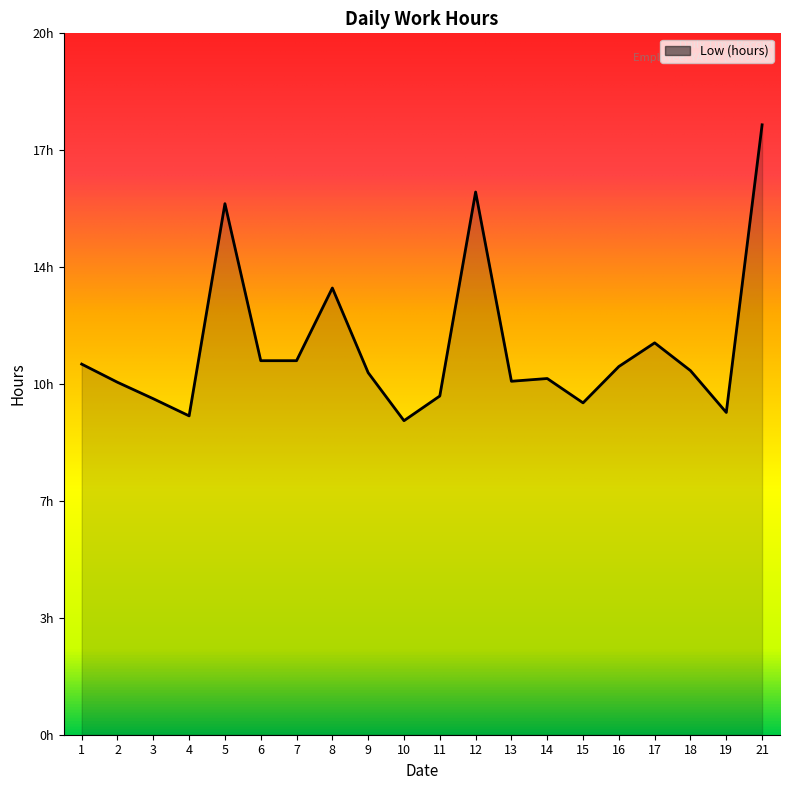

Does the chart display data point markers on the line(s)?

No